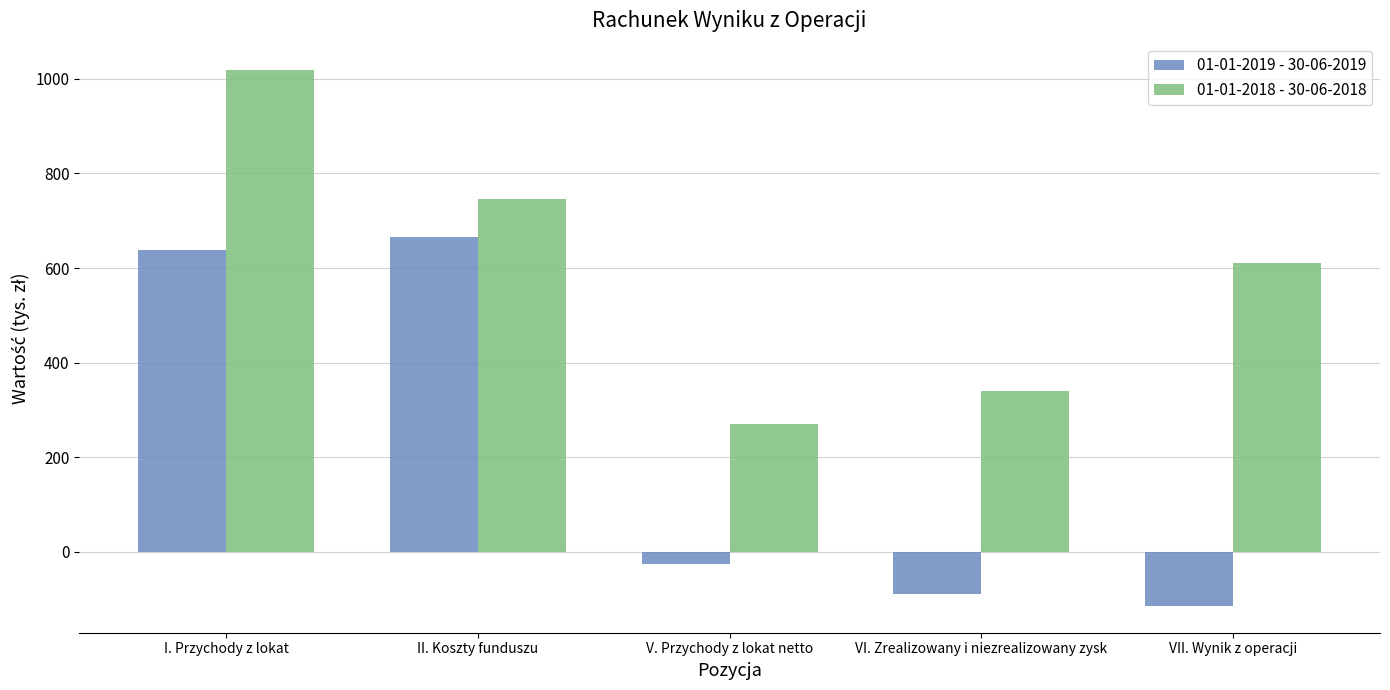

Reading left to right, list all the values displayed in this chart.

01-01-2019 - 30-06-2019: I. Przychody z lokat=639	II. Koszty funduszu=665	V. Przychody z lokat netto=-26	VI. Zrealizowany i niezrealizowany zysk=-89	VII. Wynik z operacji=-115
01-01-2018 - 30-06-2018: I. Przychody z lokat=1018	II. Koszty funduszu=747	V. Przychody z lokat netto=271	VI. Zrealizowany i niezrealizowany zysk=339	VII. Wynik z operacji=610